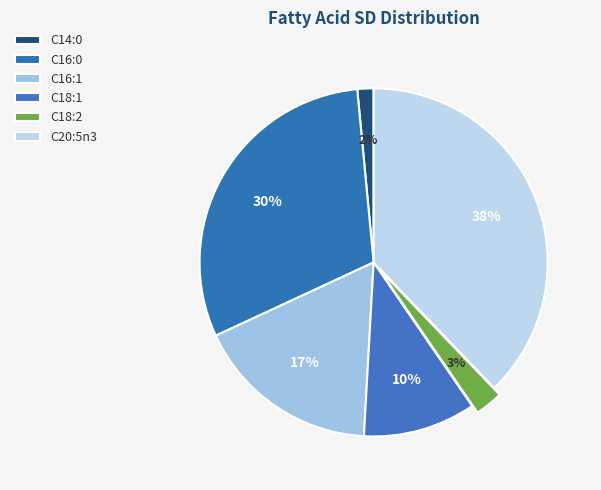

To the nearest percent, what portion does C16:0 represent?

30%